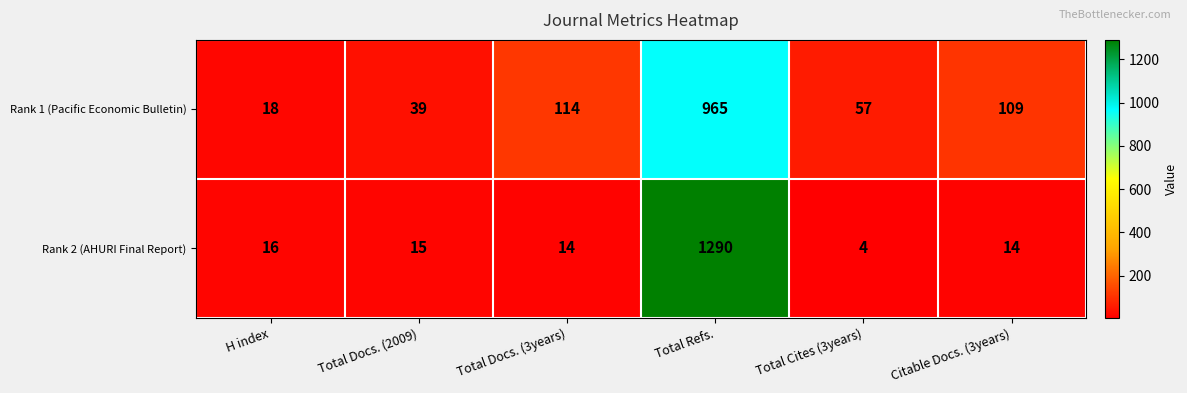

What is the difference between the highest and lowest values at Citable Docs. (3years)?

95